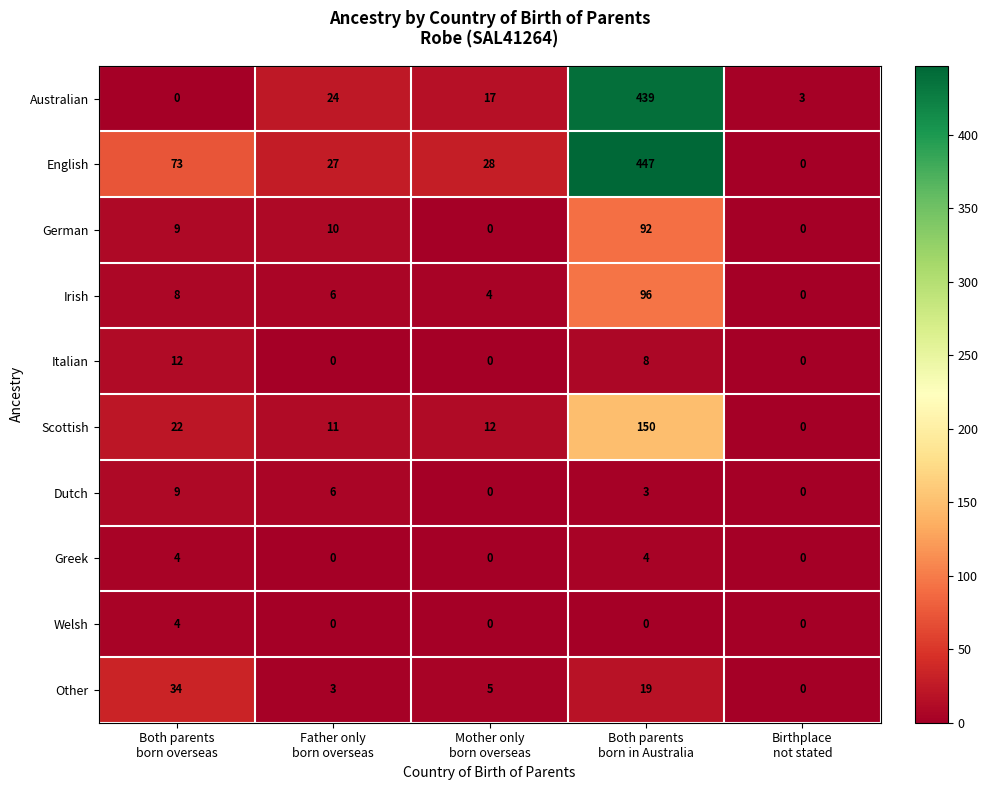

What is the difference between the maximum and minimum values in the German series?

92